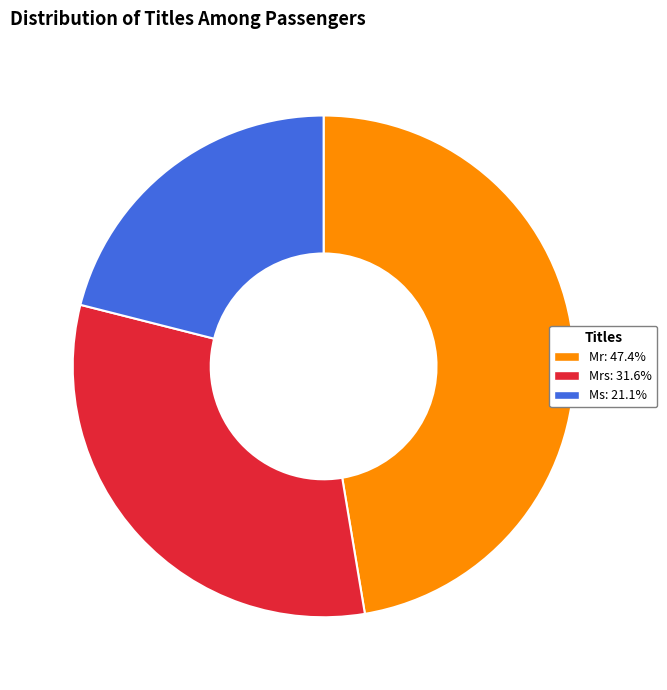

Is there any slice that represents more than half of the pie?

No